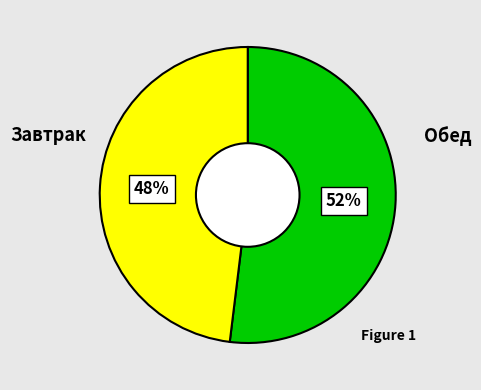

Does any single category account for the majority?

Yes